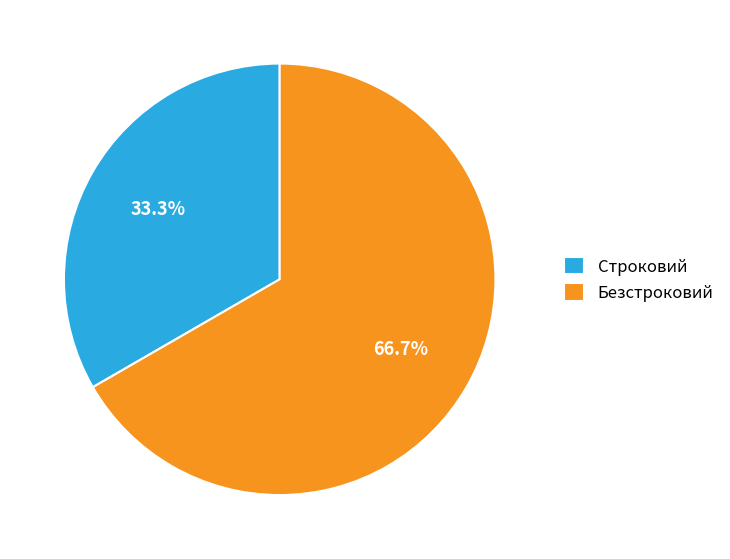

To the nearest percent, what is the average slice percentage?

50%